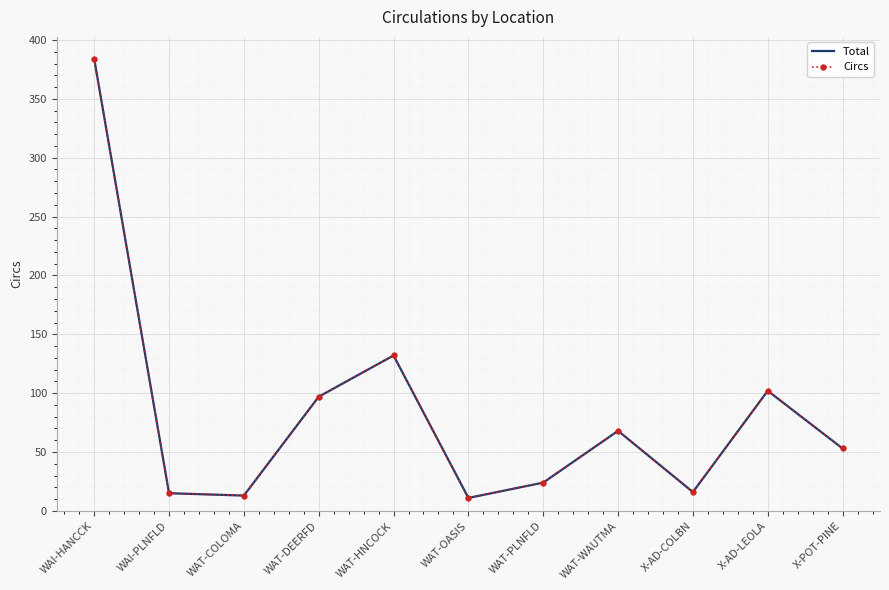

Is it true that Total equals 15 at WAI-PLNFLD?

True